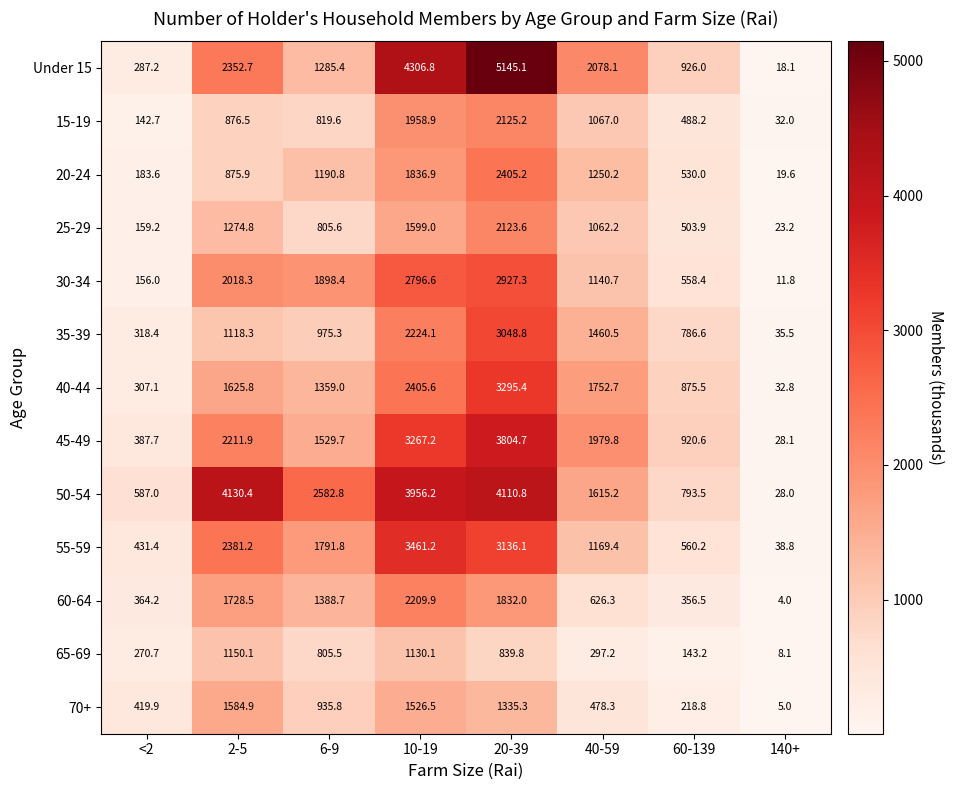

How many data points in 15-19 are above 876?

4